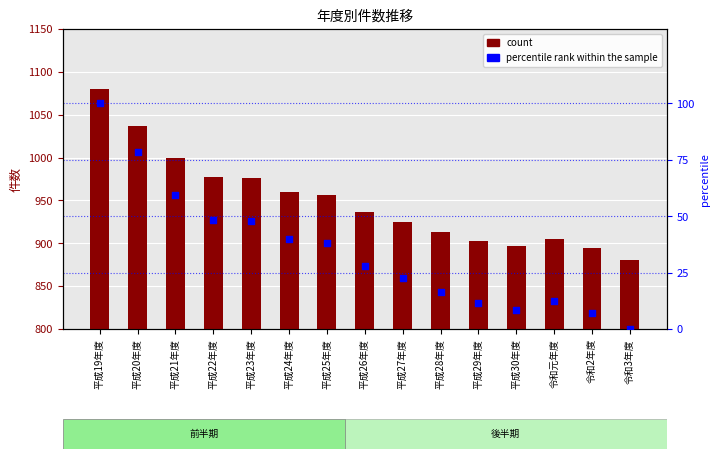

Which series contains the highest Y value?

count